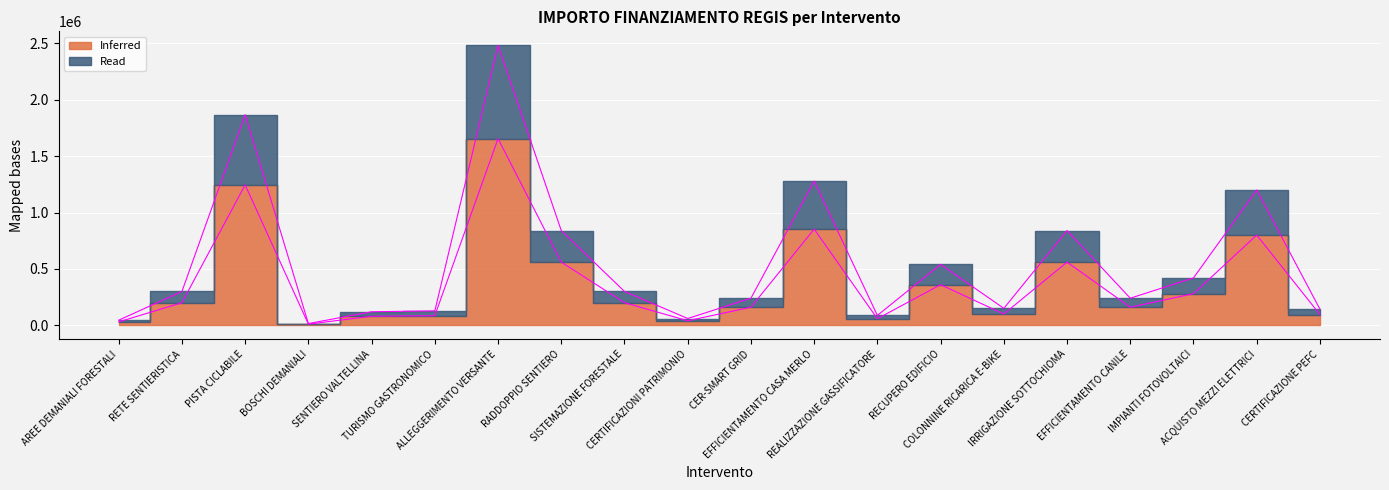

Which has a higher value, RECUPERO EDIFICIO or AREE DEMANIALI FORESTALI?

RECUPERO EDIFICIO